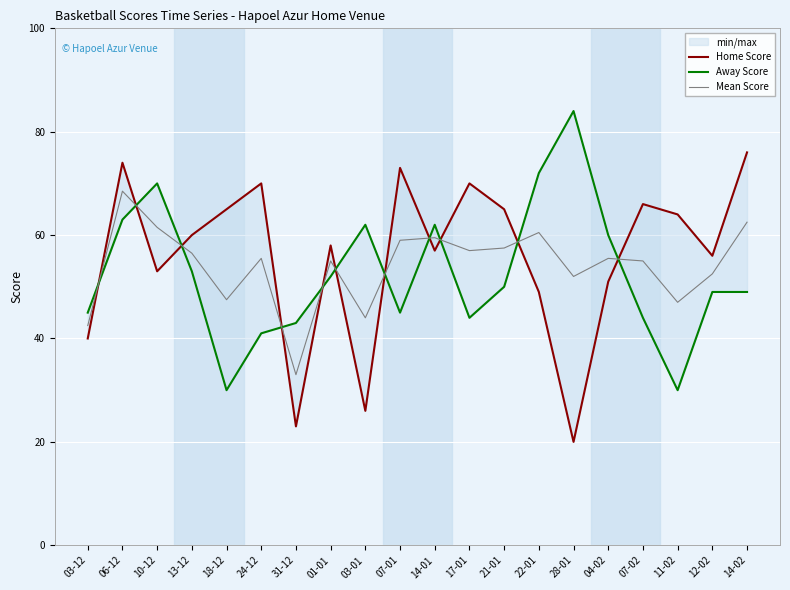

Which label corresponds to the largest value in the chart?

28-01